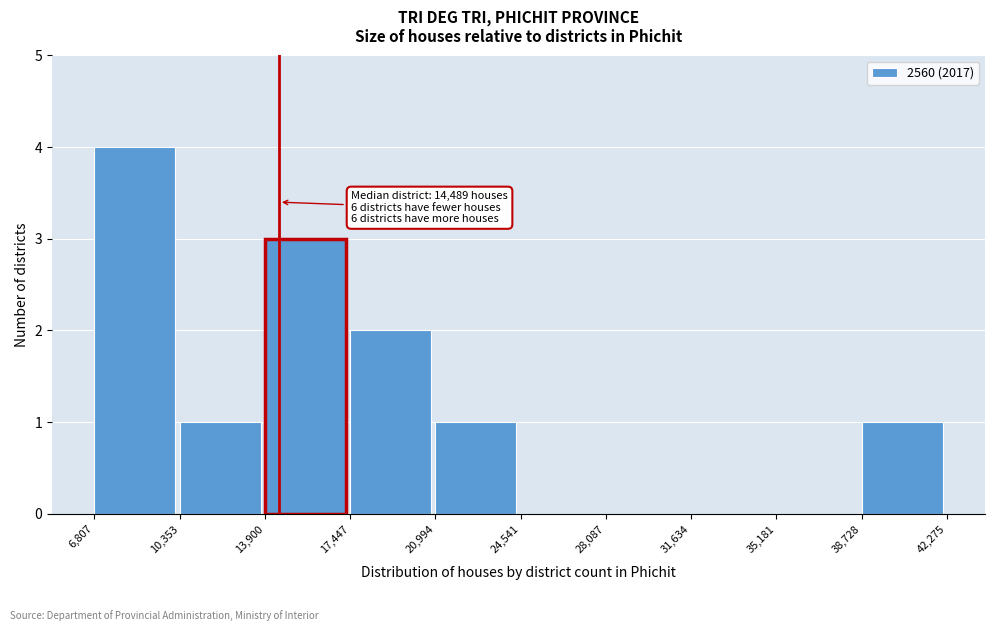

Over which range of the x-axis is the bar tallest?

6,807 to 10,353